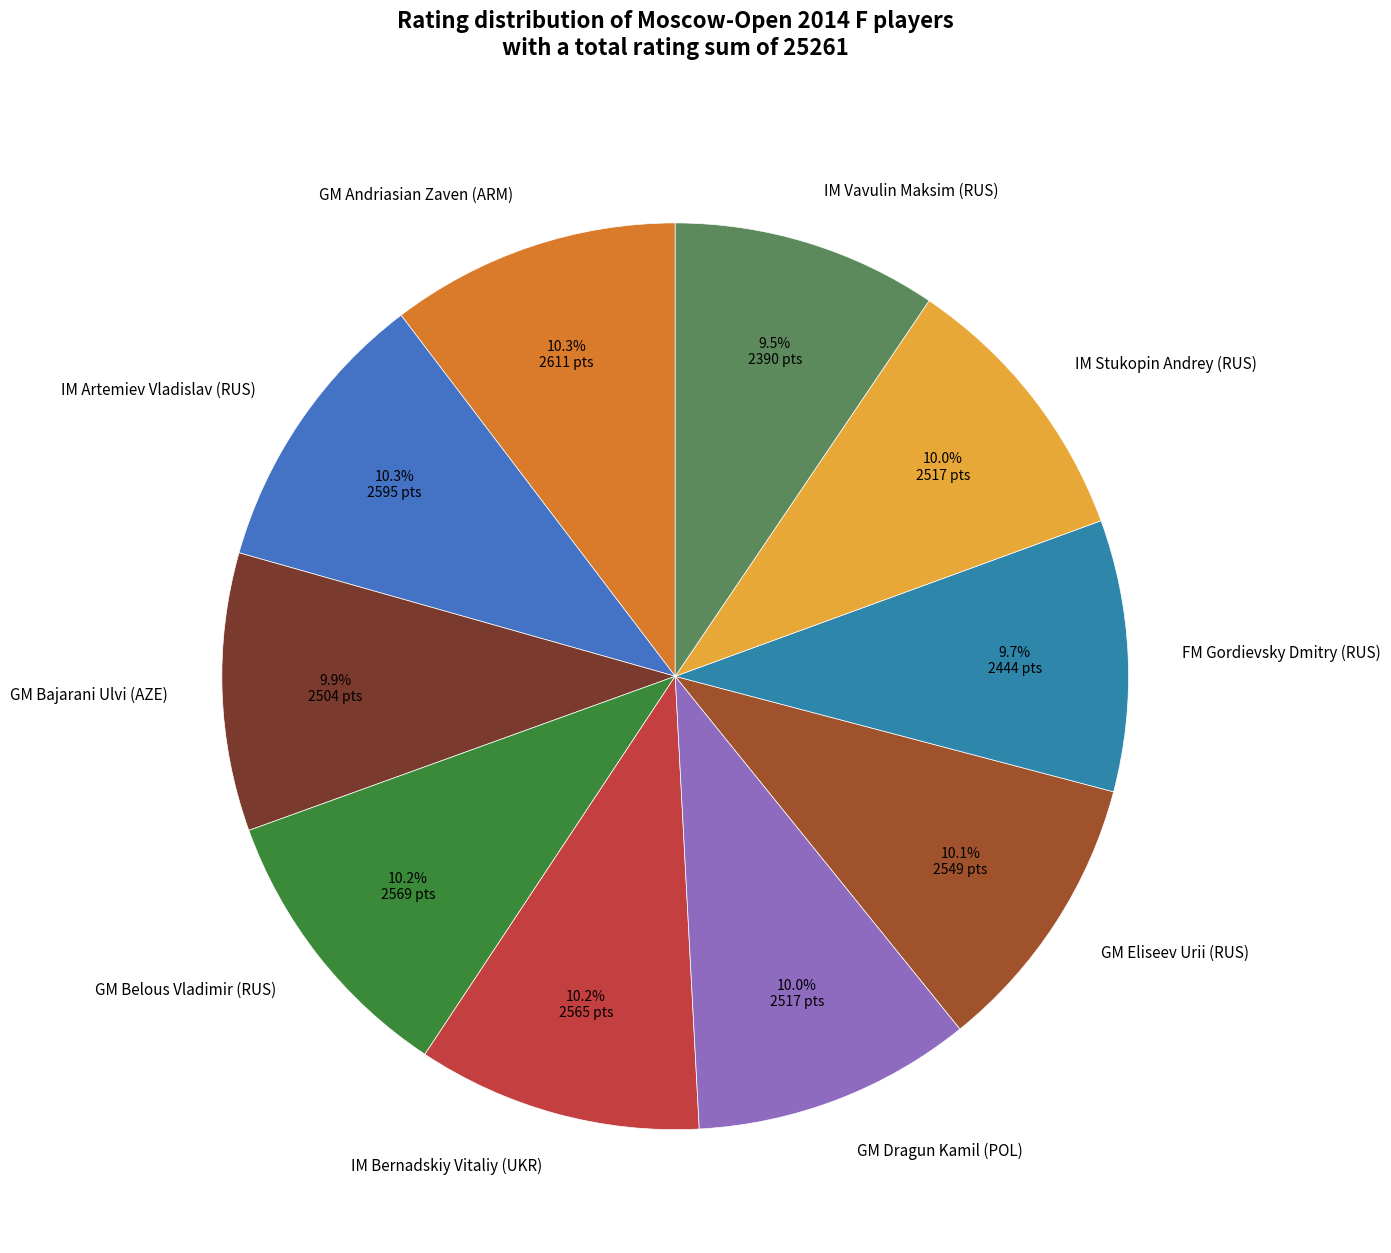

To the nearest percent, what percentage of the pie is GM Bajarani Ulvi (AZE)?

10%